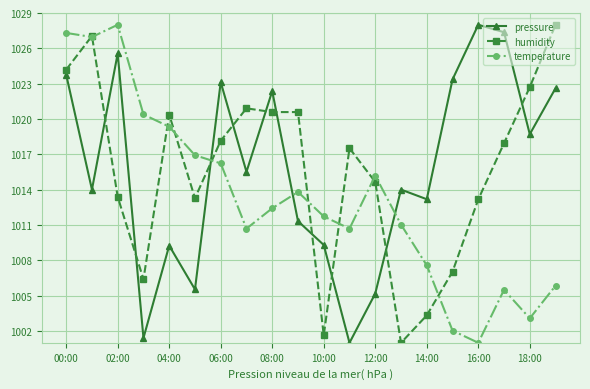

In pressure, how many points are lower than both neighbors (excluding endpoints)?

7